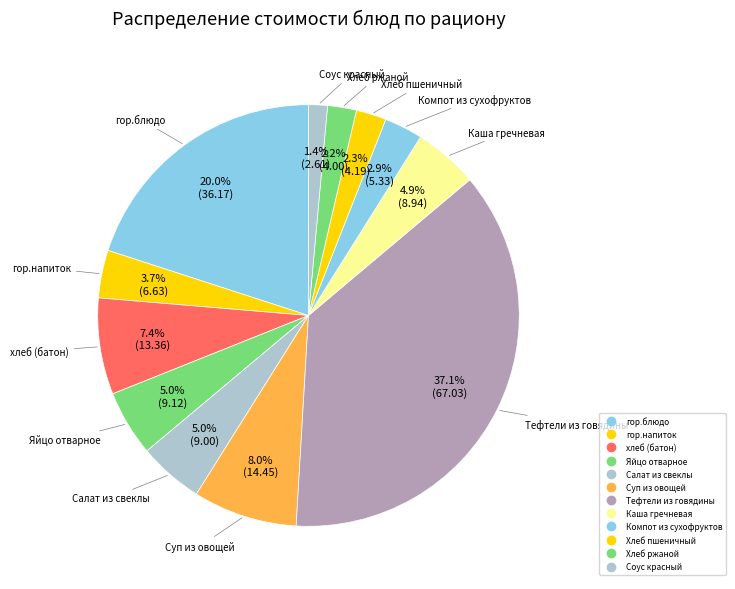

To the nearest percent, what is the difference between the largest and smallest slice percentages?

36%